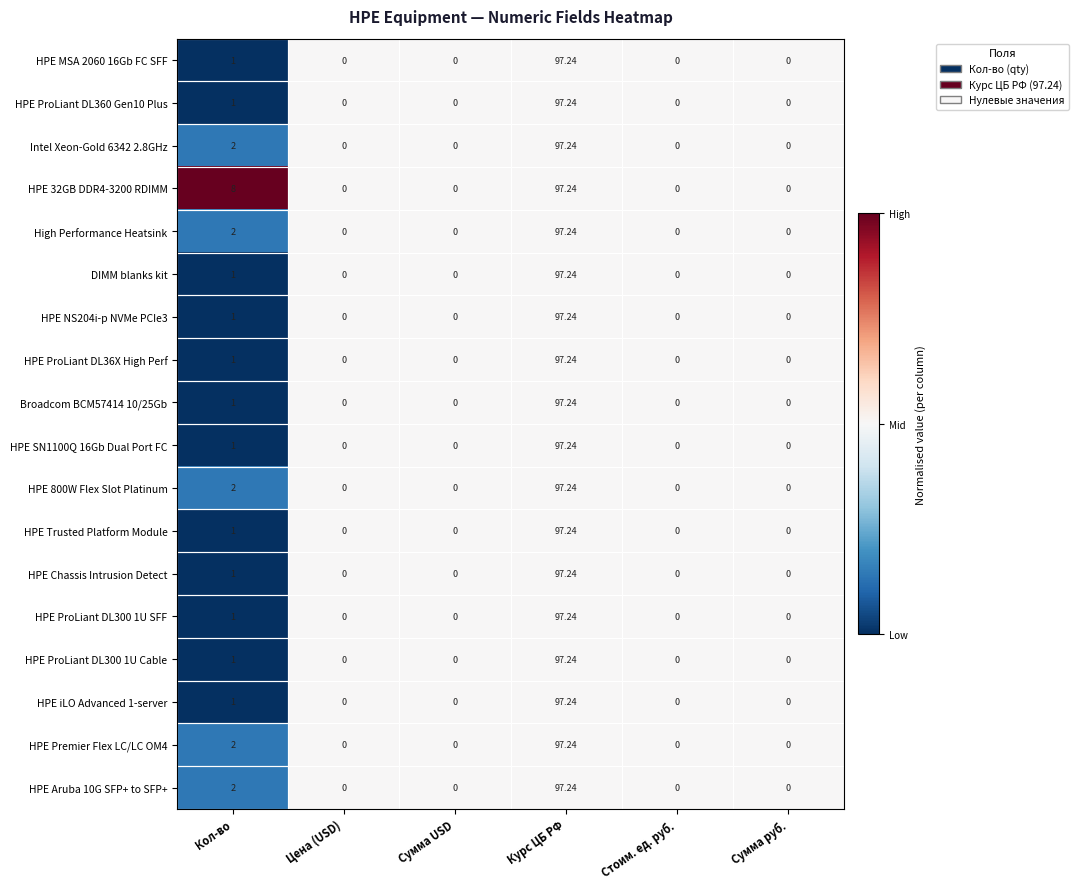

At which label is HPE Aruba 10G SFP+ to SFP+ closest to 48?

Кол-во